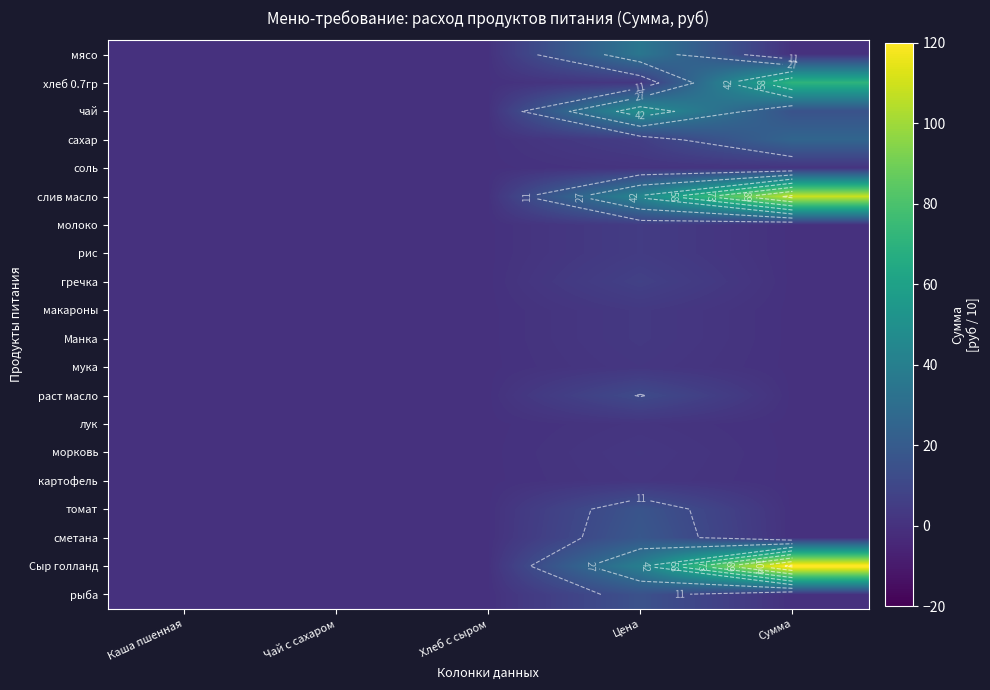

At which category does the chart reach its minimum across all series?

Каша пшенная